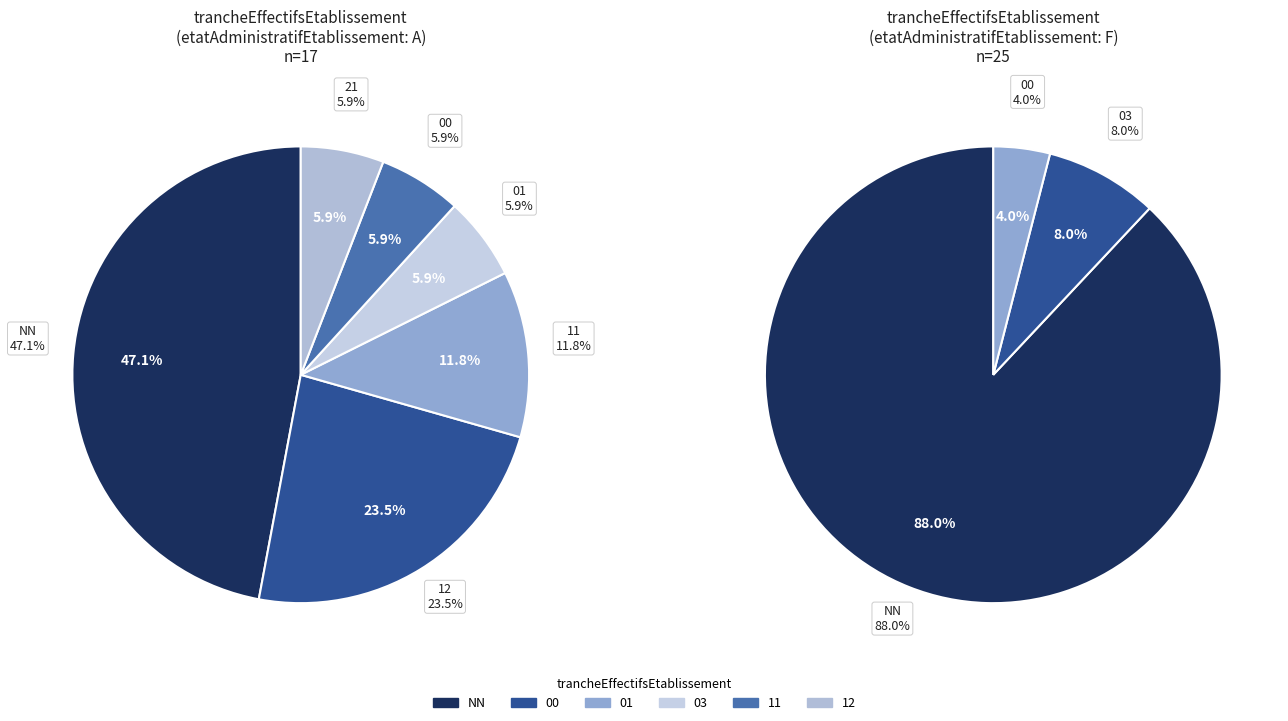

Count the number of slices in the pie.

6